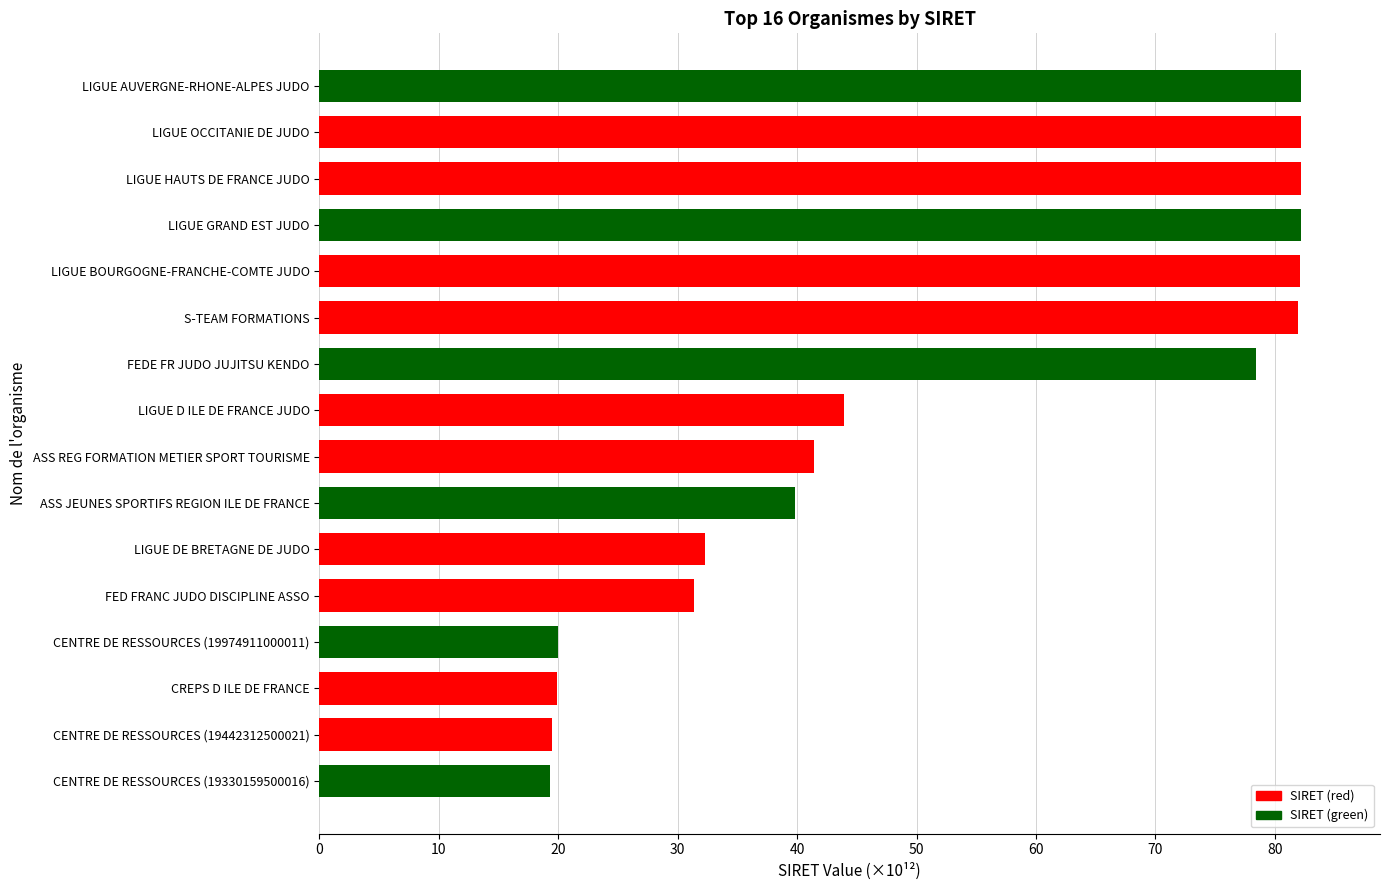

At which label is the value closest to 50?

LIGUE D ILE DE FRANCE JUDO